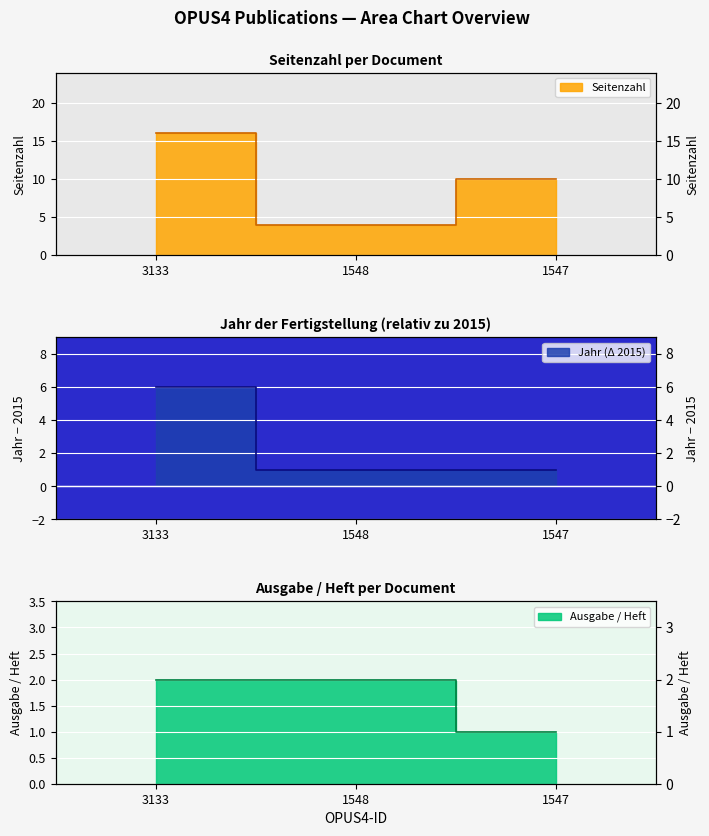

Which series changed the most between 3133 and 1547?

Seitenzahl